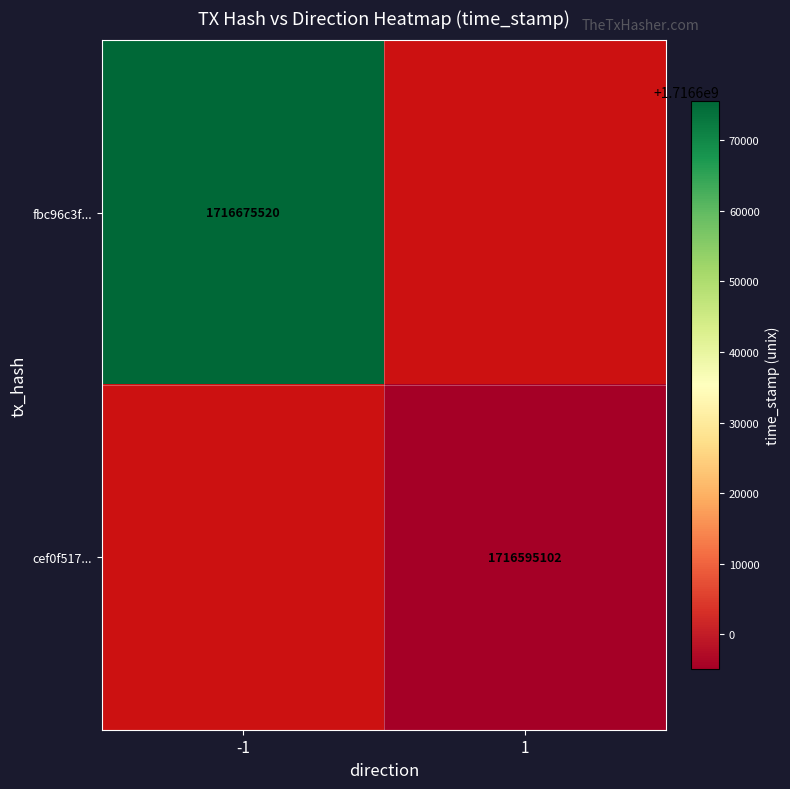

Is it true that fbc96c3f... equals 2387780491 at -1?

False